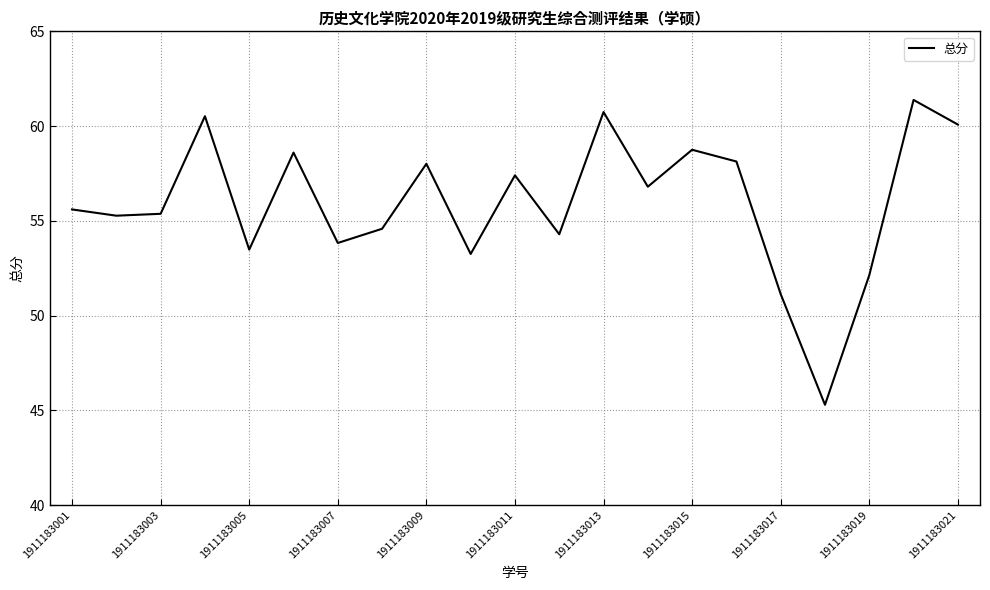

What is the smallest value displayed?

45.3